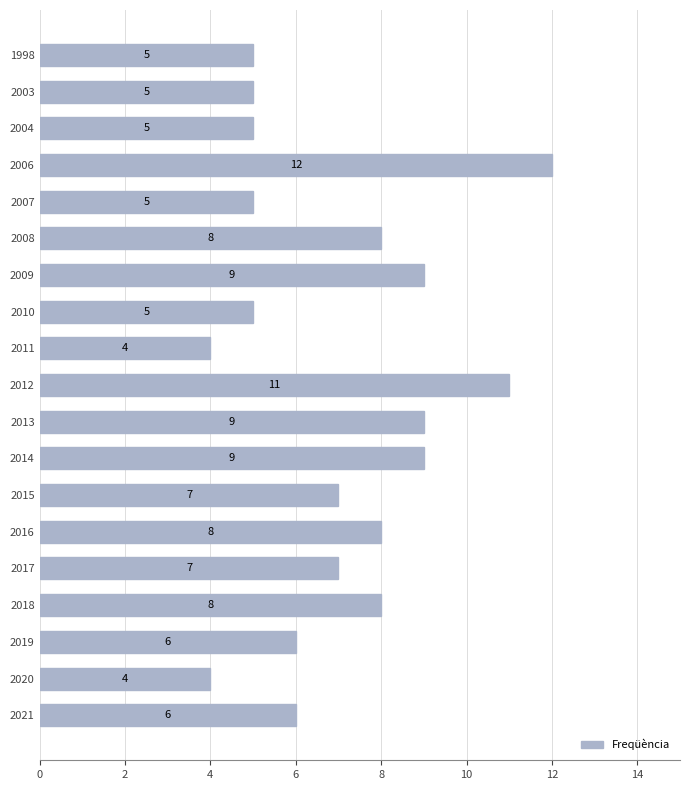

Which has a higher value, 2017 or 2003?

2017